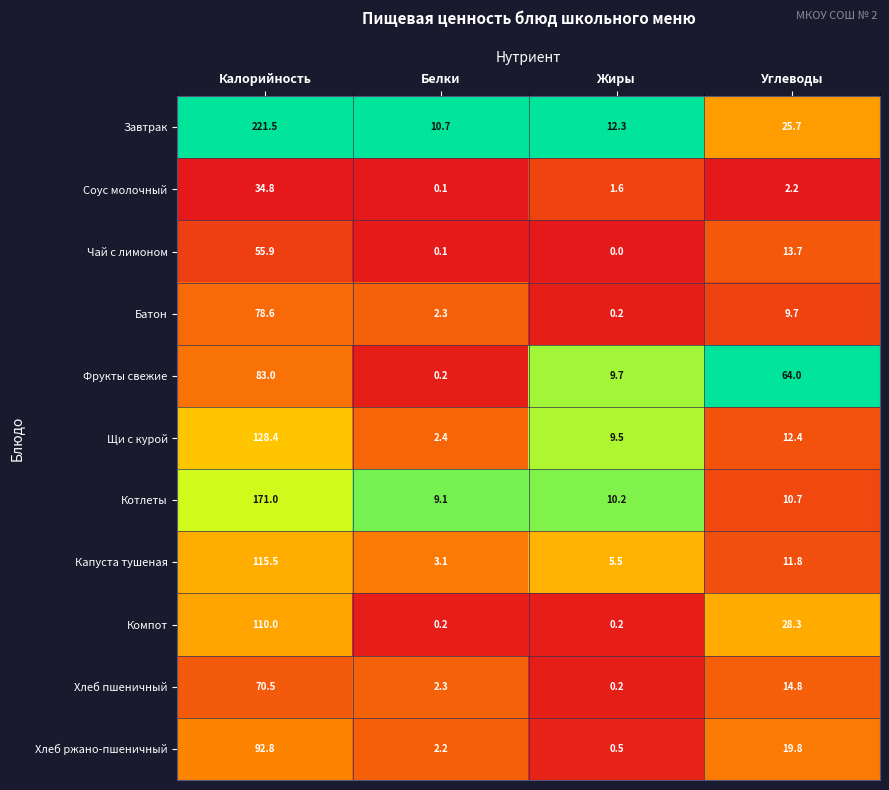

Is it true that Хлеб ржано-пшеничный equals 35.6 at Углеводы?

False